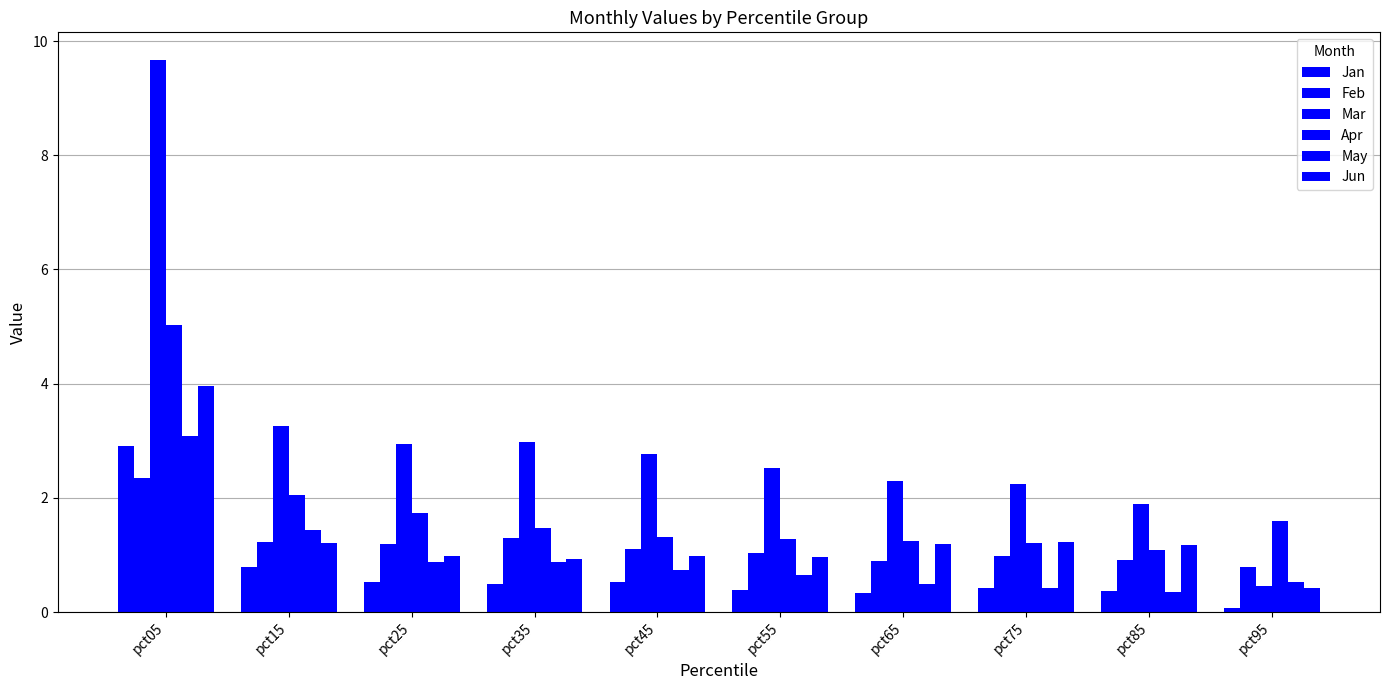

Which series has the widest spread of values?

Mar